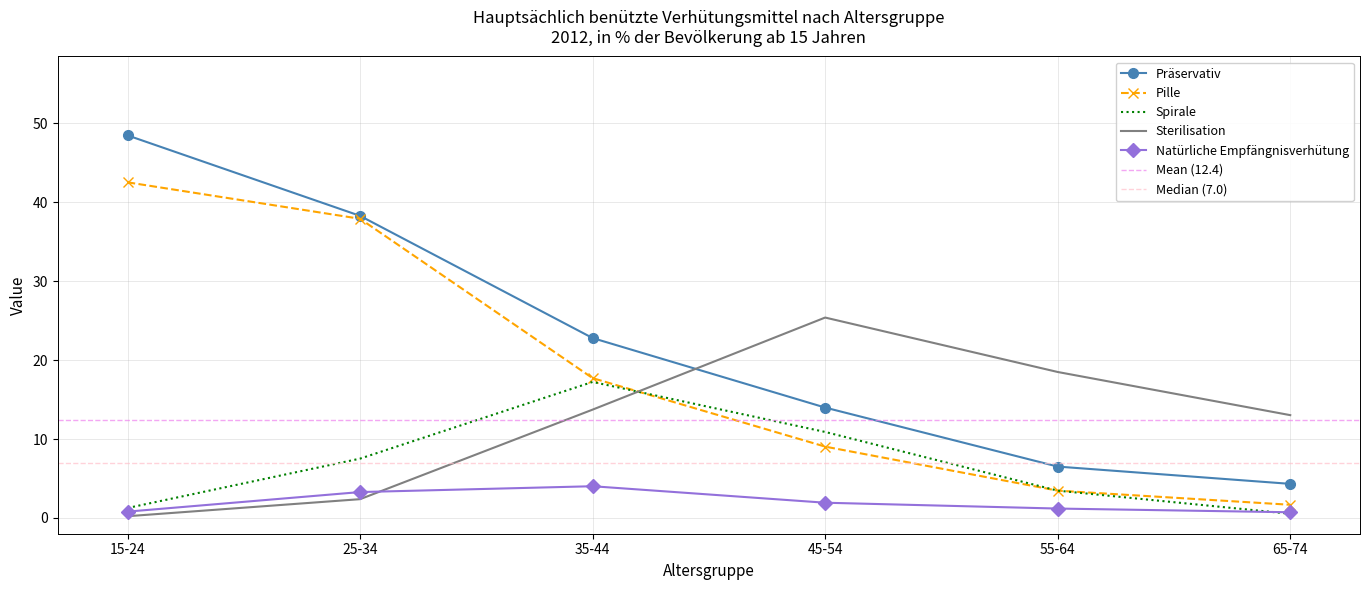

What is the difference between the maximum and minimum values in the Pille series?

40.9